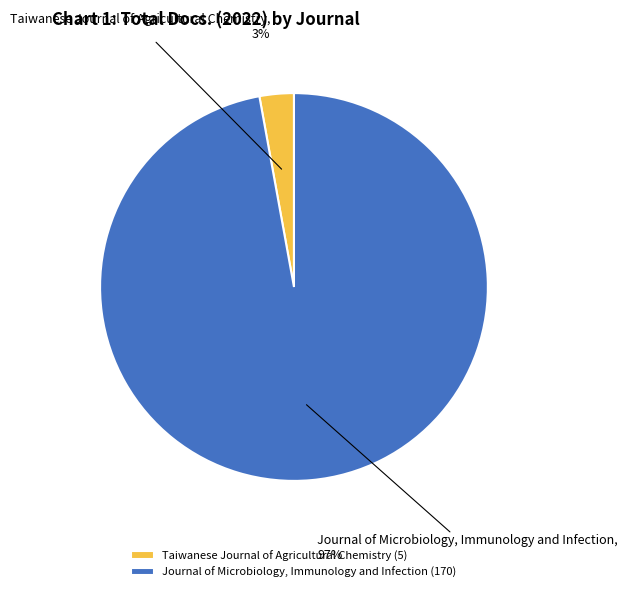

Rank the categories by value from lowest to highest.

Taiwanese Journal of Agricultural Chemistry, Journal of Microbiology, Immunology and Infection